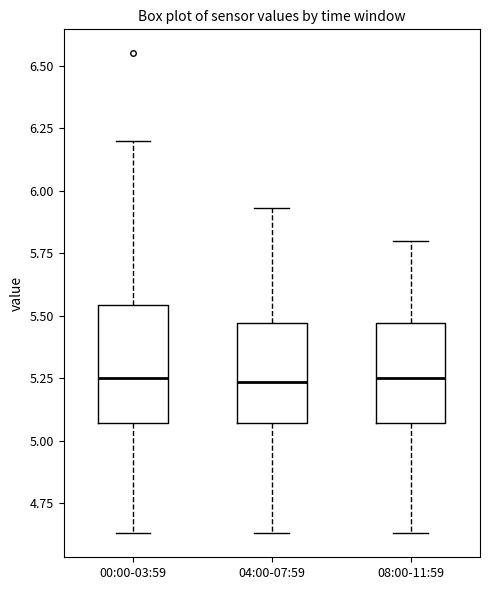

Reading left to right, transcribe this box plot: for each box, give where its median line is, the range the box spans, and where its two whiskers end, as read against the y-axis. The values are not printed on the chart, so give them approximately, as read against the axis.

00:00-03:59: median 5.25, box 5.05 to 5.55, whiskers 4.65 to 6.20
04:00-07:59: median 5.25, box 5.05 to 5.45, whiskers 4.65 to 5.95
08:00-11:59: median 5.25, box 5.05 to 5.45, whiskers 4.65 to 5.80